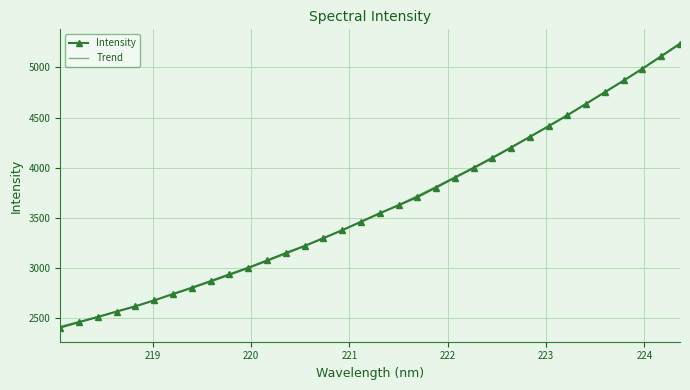

Where is the data nearest to the value 3820?

221.8812